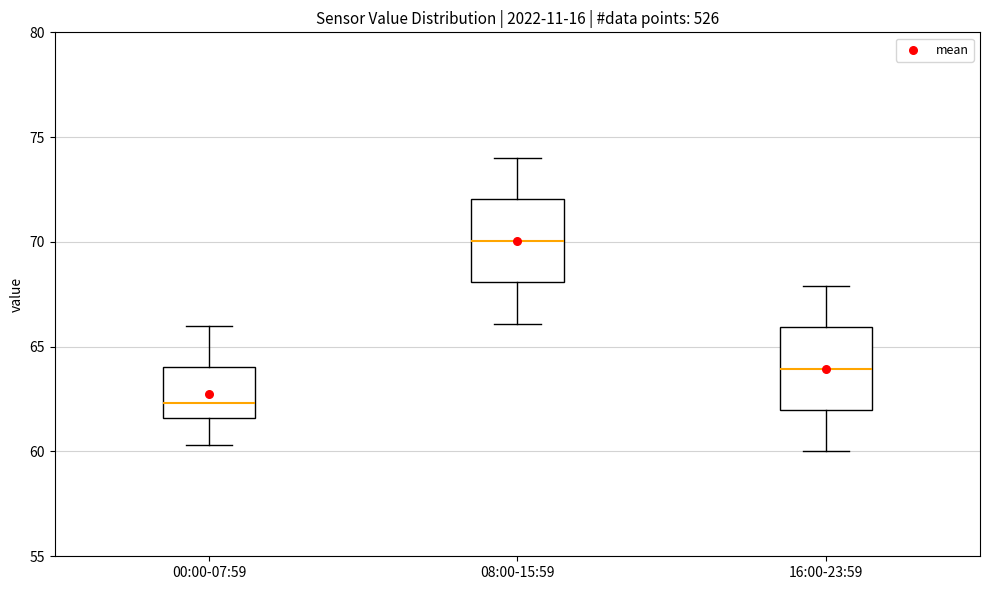

Reading left to right, read every box against the y-axis: the position of its median line, the range the box covers, and the ends of its whiskers. The values are not printed on the chart, so give them approximately, as read against the axis.

00:00-07:59: median 62.5, box 61.5 to 64.0, whiskers 60.5 to 66.0
08:00-15:59: median 70.0, box 68.0 to 72.0, whiskers 66.0 to 74.0
16:00-23:59: median 64.0, box 62.0 to 66.0, whiskers 60.0 to 68.0